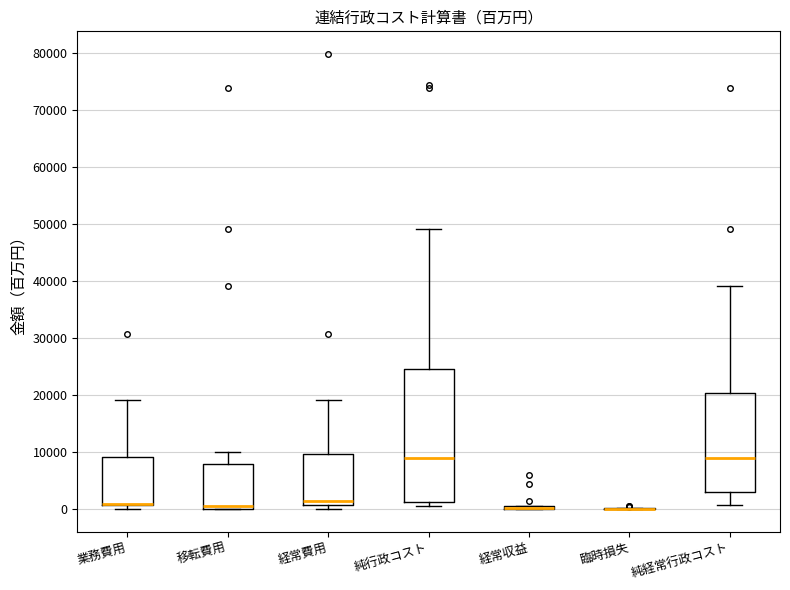

Reading left to right, transcribe this box plot: for each box, give where its median line is, the range the box spans, and where its two whiskers end, as read against the y-axis. The values are not printed on the chart, so give them approximately, as read against the axis.

業務費用: median 1000 (drawn on the box's lower edge), box 1000 to 9000, whiskers 0 to 19000
移転費用: median 1000, box 0 to 8000, whiskers 0 to 10000
経常費用: median 2000, box 1000 to 10000, whiskers 0 to 19000
純行政コスト: median 9000, box 1000 to 25000, whiskers 1000 (just below the box's lower edge) to 49000
経常収益: box collapsed to a line at 0, whiskers 0 to 1000
臨時損失: box collapsed to a line at 0, whiskers 0 to 0
純経常行政コスト: median 9000, box 3000 to 20000, whiskers 1000 to 39000